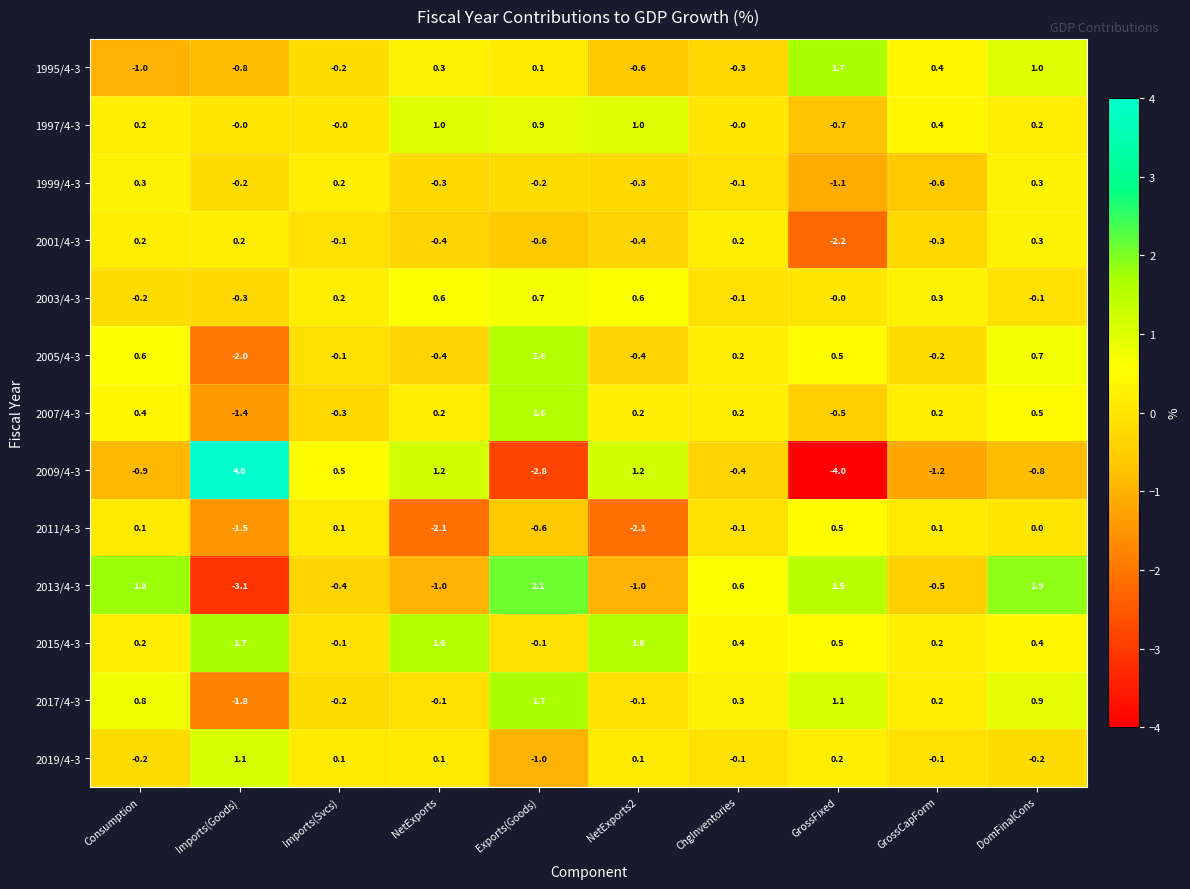

What is the total value across all series at GrossCapForm?

-1.1